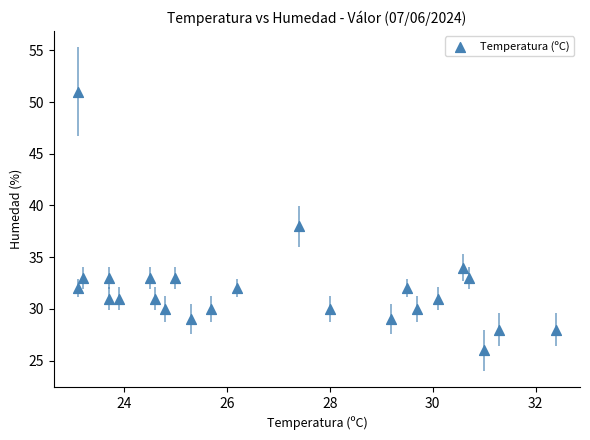

What is the range of Y values (max minus min)?

25